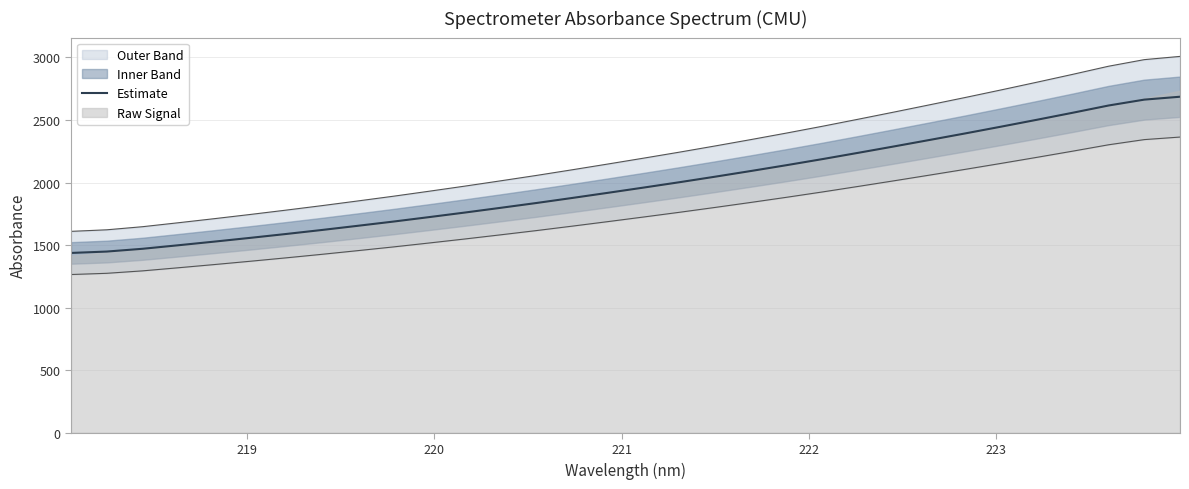

What is the sum of all values?

63574.0